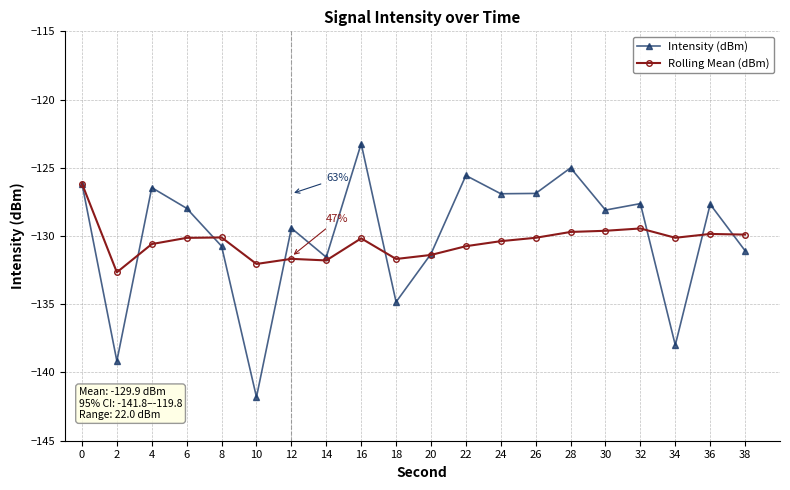

What is the total value across all series at 32?

-257.1